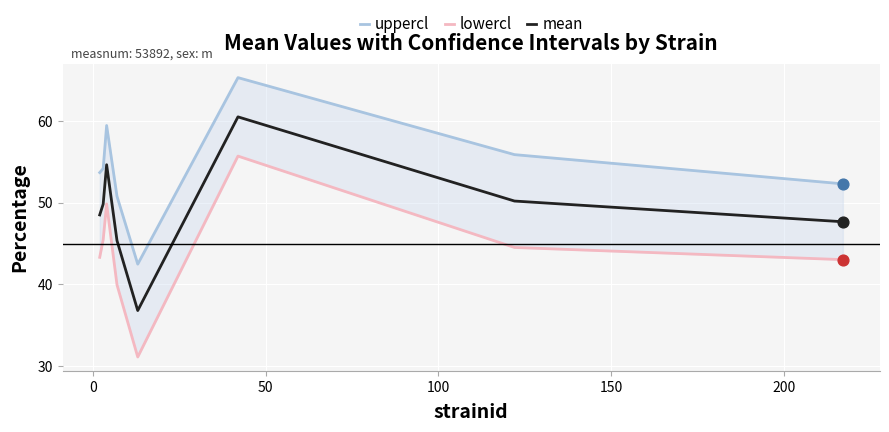

At how many categories does at least one series exceed 56?

2